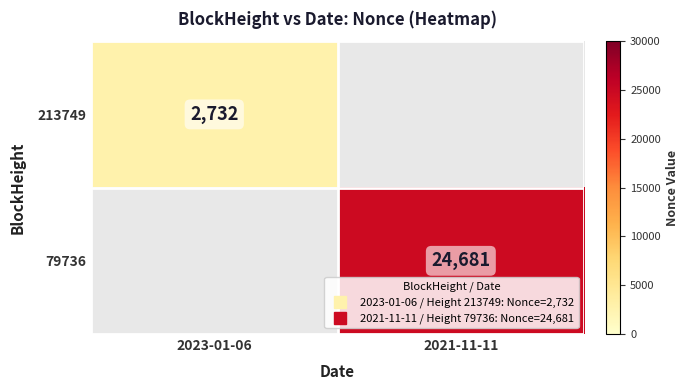

Which category has the highest value in the 79736 series?

2023-01-06